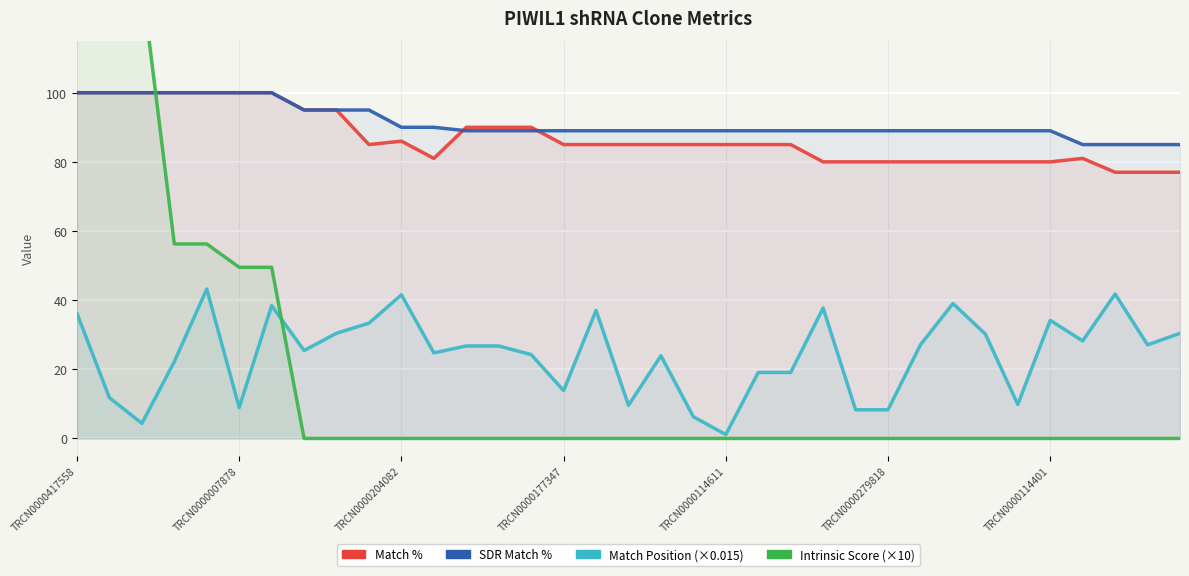

True or false: SDR Match % and Match Position cross at least once.

False